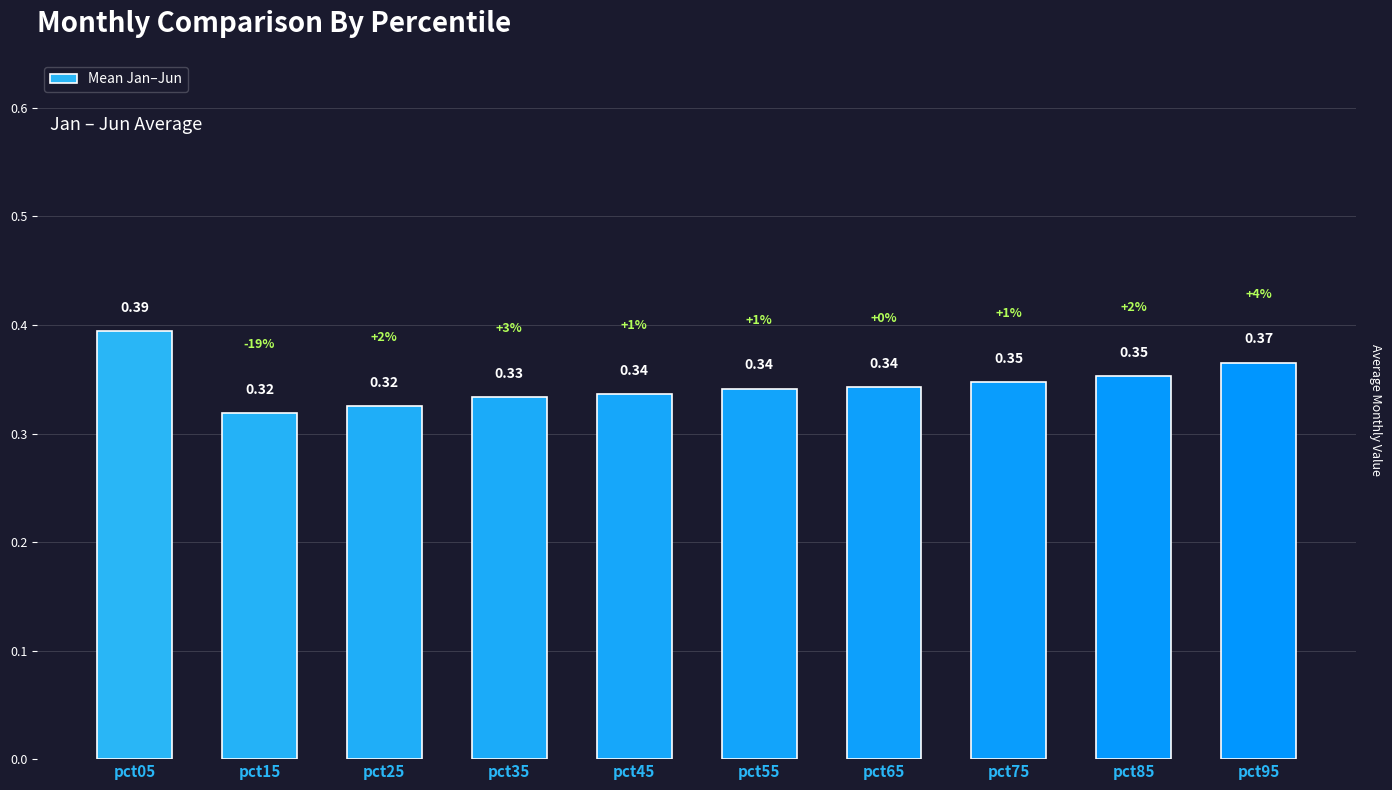

Between pct75 and pct65, which is larger?

pct75